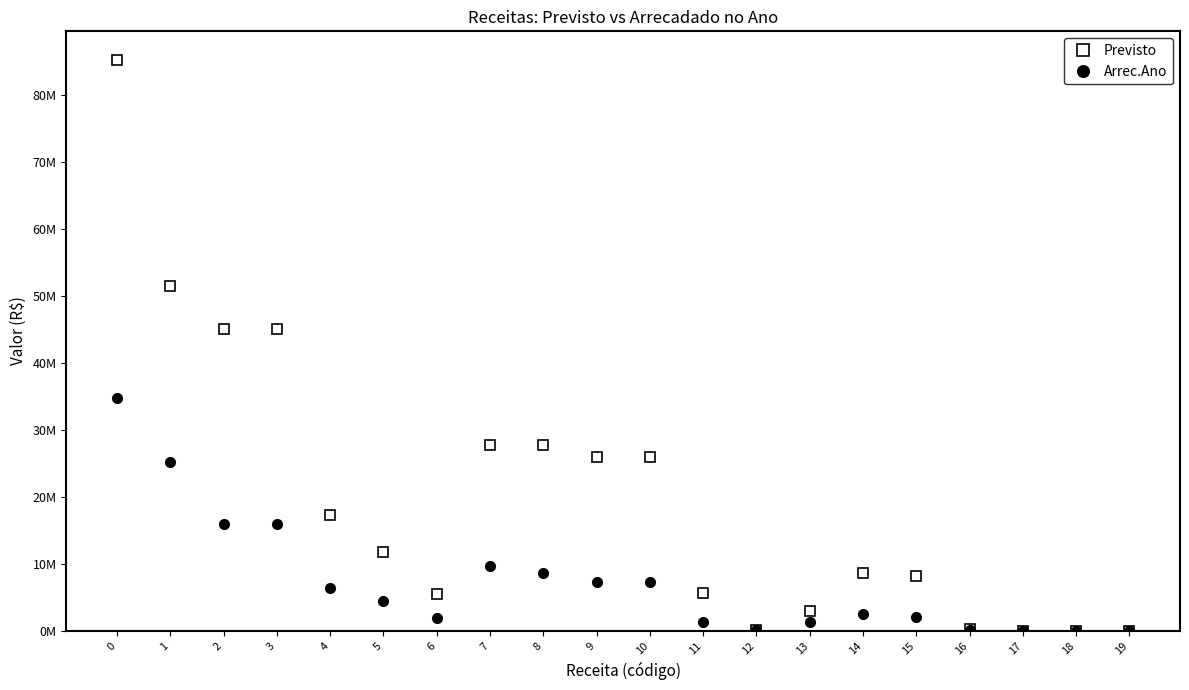

Reading left to right, transcribe all the data shown in this chart.

Previsto: 85211338.0	51448062.0	45036660.0	45036660.0	17261800.0	11747553.0	5514247.0	27774860.0	27673360.0	25948978.0	25947978.0	5650000.0	110000.0	3000000.0	8686978.0	8200000.0	300000.0	1000.0	1000.0	1000.0
Arrec.Ano: 34811021.1	25212143.3	16004815.6	16004815.6	6331640.2	4480456.6	1851183.6	9673175.4	8574689.6	7306377.9	7306377.9	1354839.2	61983.3	1347492.3	2461375.6	2026452.3	54235.2	0.0	0.0	0.0